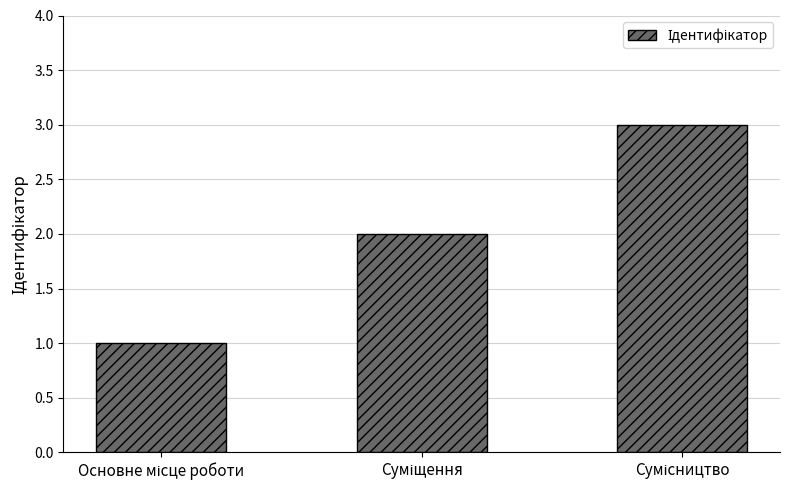

What is the value of the 2nd bar from the left?

2